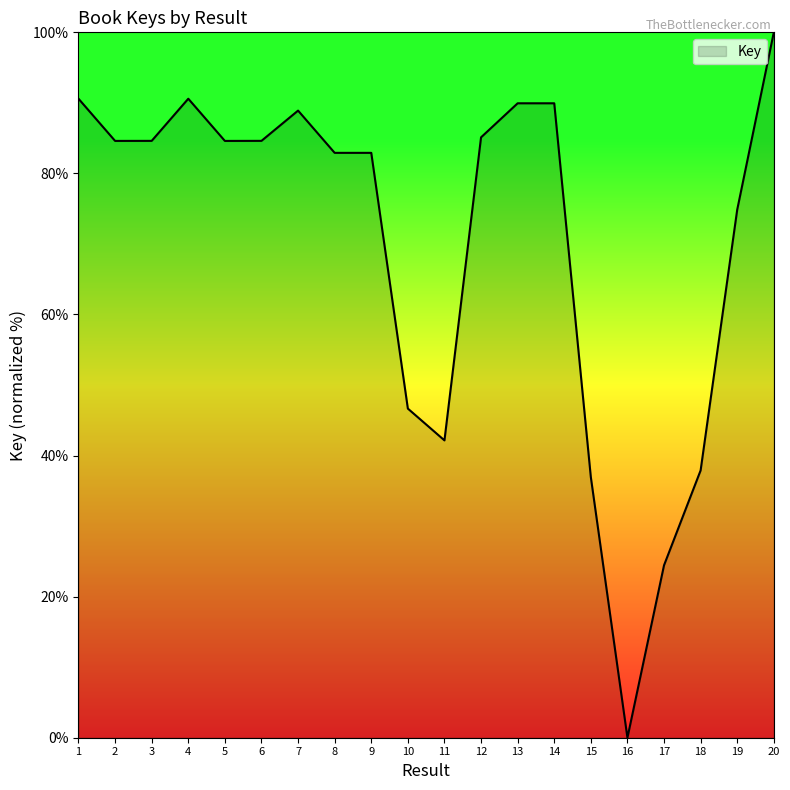

At which label is the value closest to 50?

10